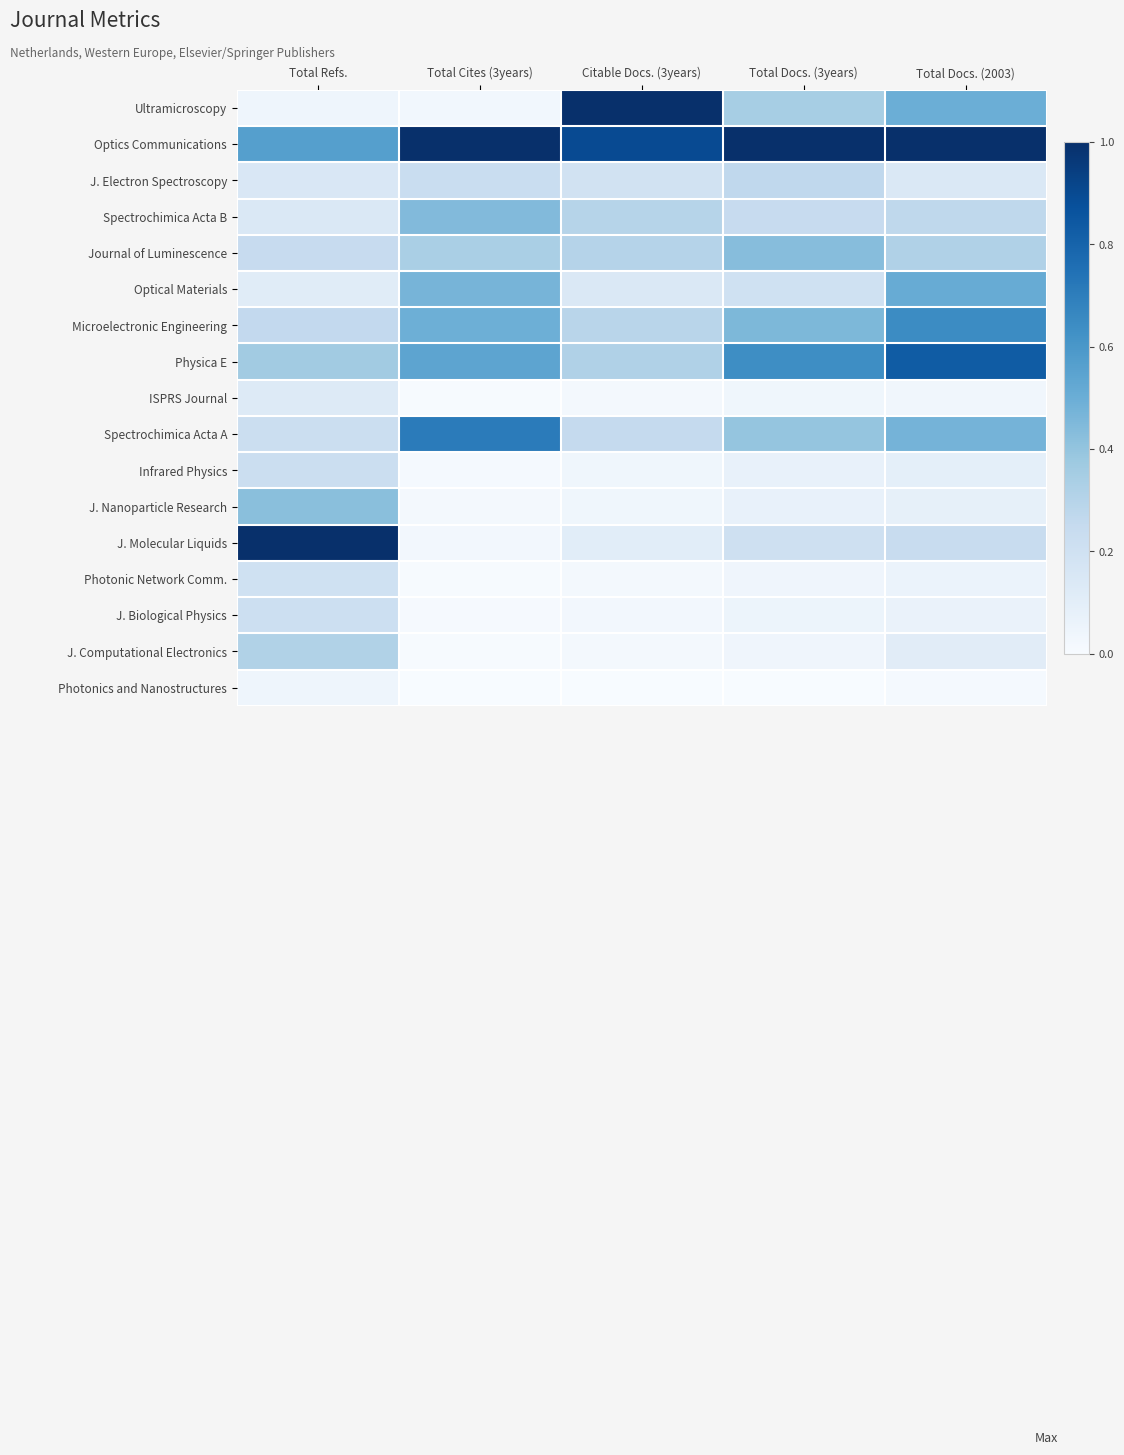

List the series in order of their peak value, highest first.

Ultramicroscopy, Optics Communications, J. Molecular Liquids, Physica E, Spectrochimica Acta A, Microelectronic Engineering, Optical Materials, Spectrochimica Acta B, Journal of Luminescence, J. Nanoparticle Research, J. Computational Electronics, J. Electron Spectroscopy, Infrared Physics, J. Biological Physics, Photonic Network Comm., ISPRS Journal, Photonics and Nanostructures